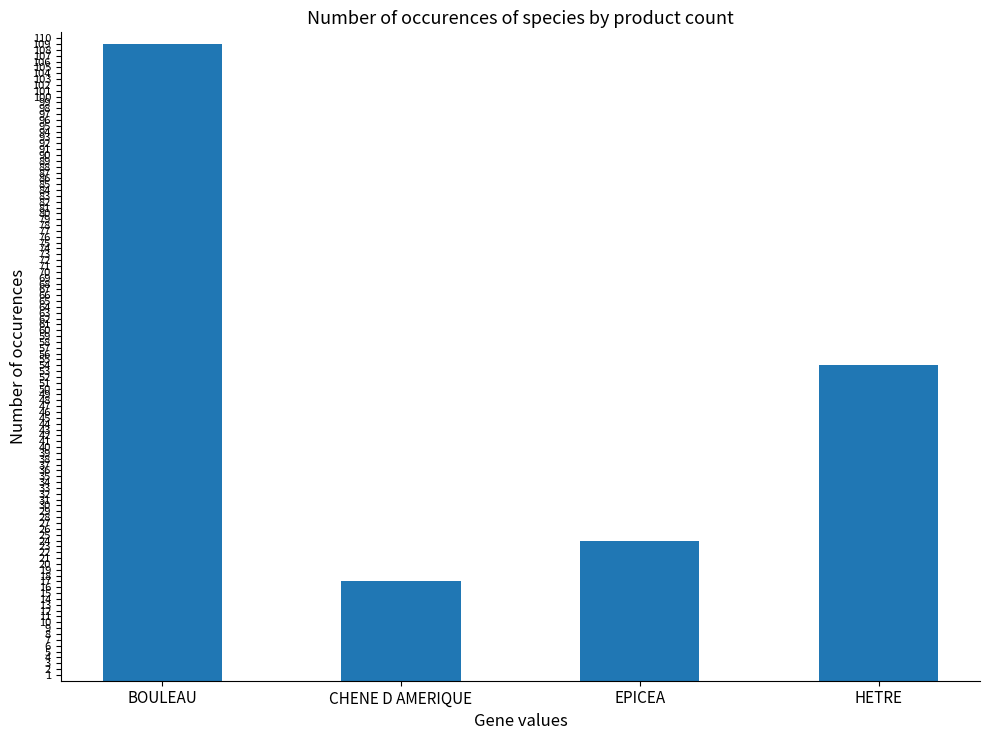

What is the label of the 1st bar from the left?

BOULEAU